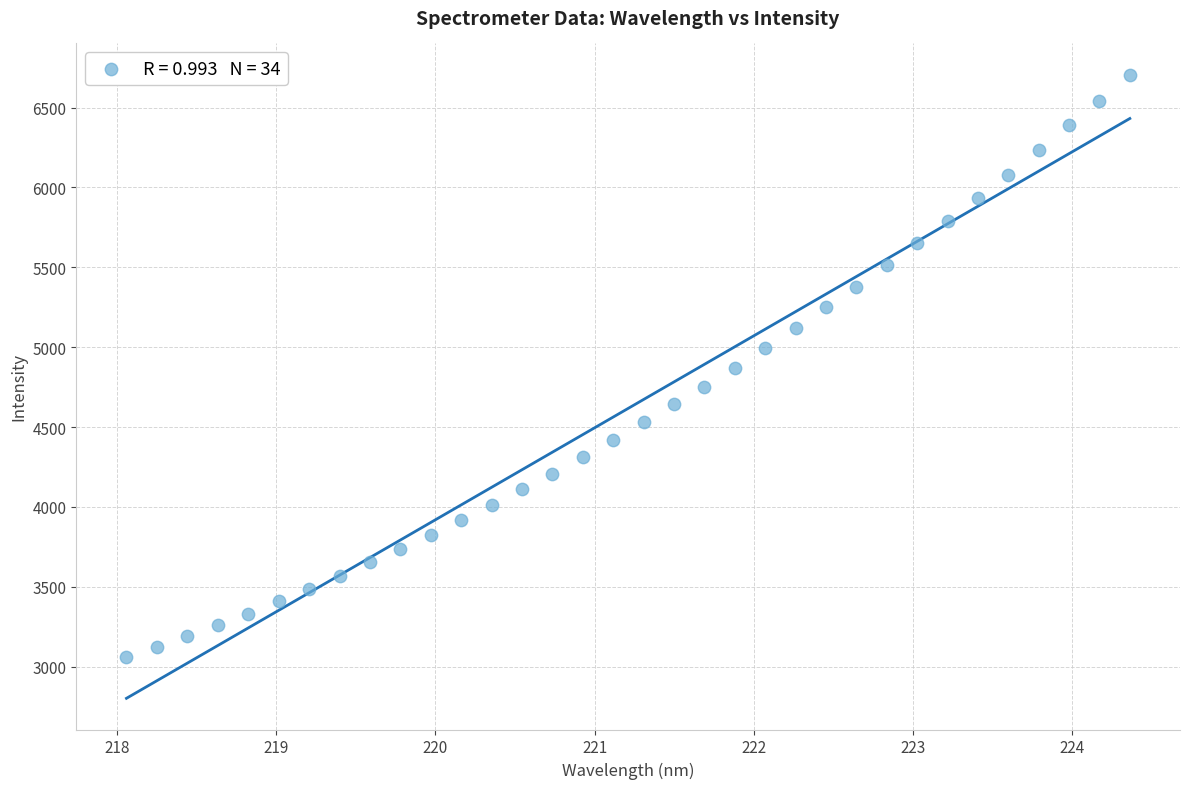

What is the range of X values (max minus min)?

6.3